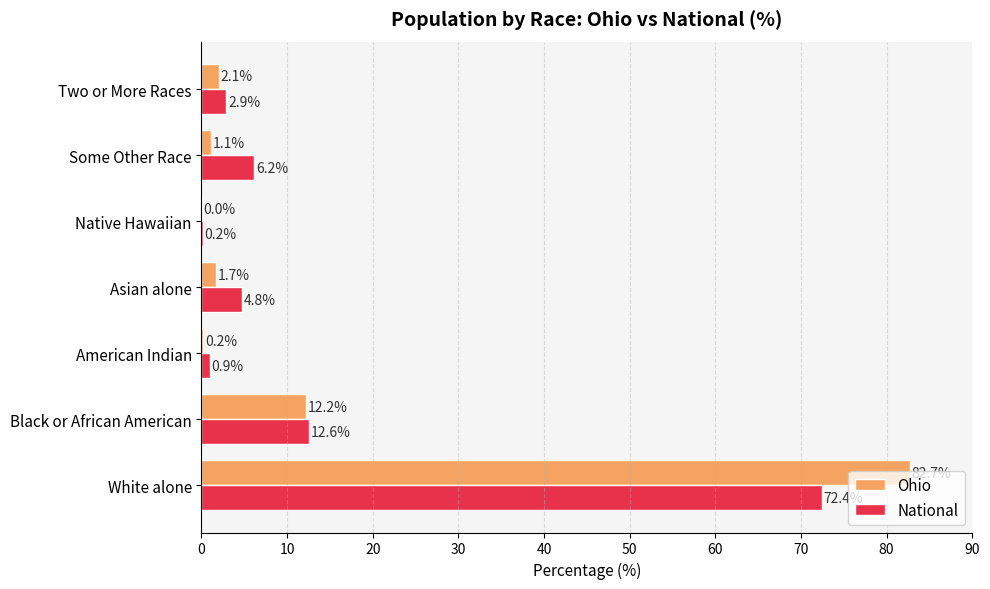

Which label corresponds to the largest value in the chart?

White alone